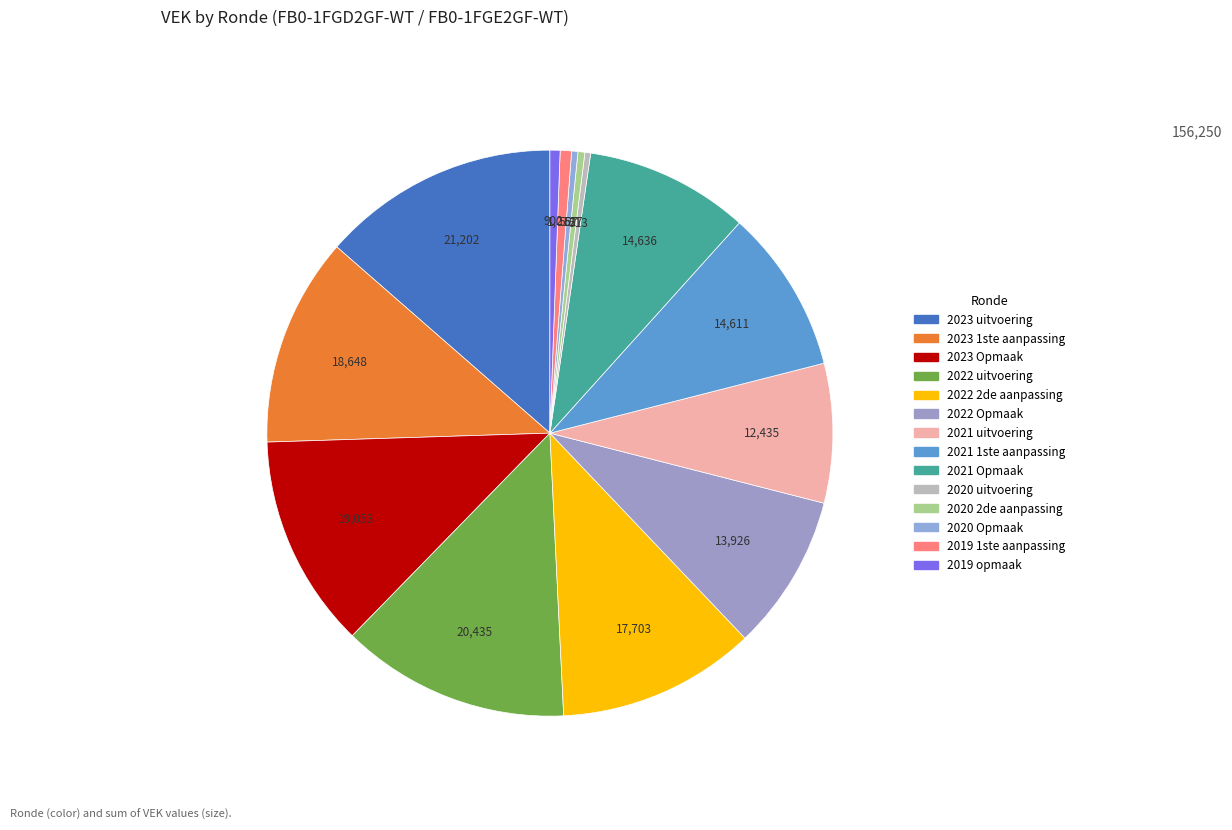

Is it true that 2022 uitvoering is 13% of the pie?

True